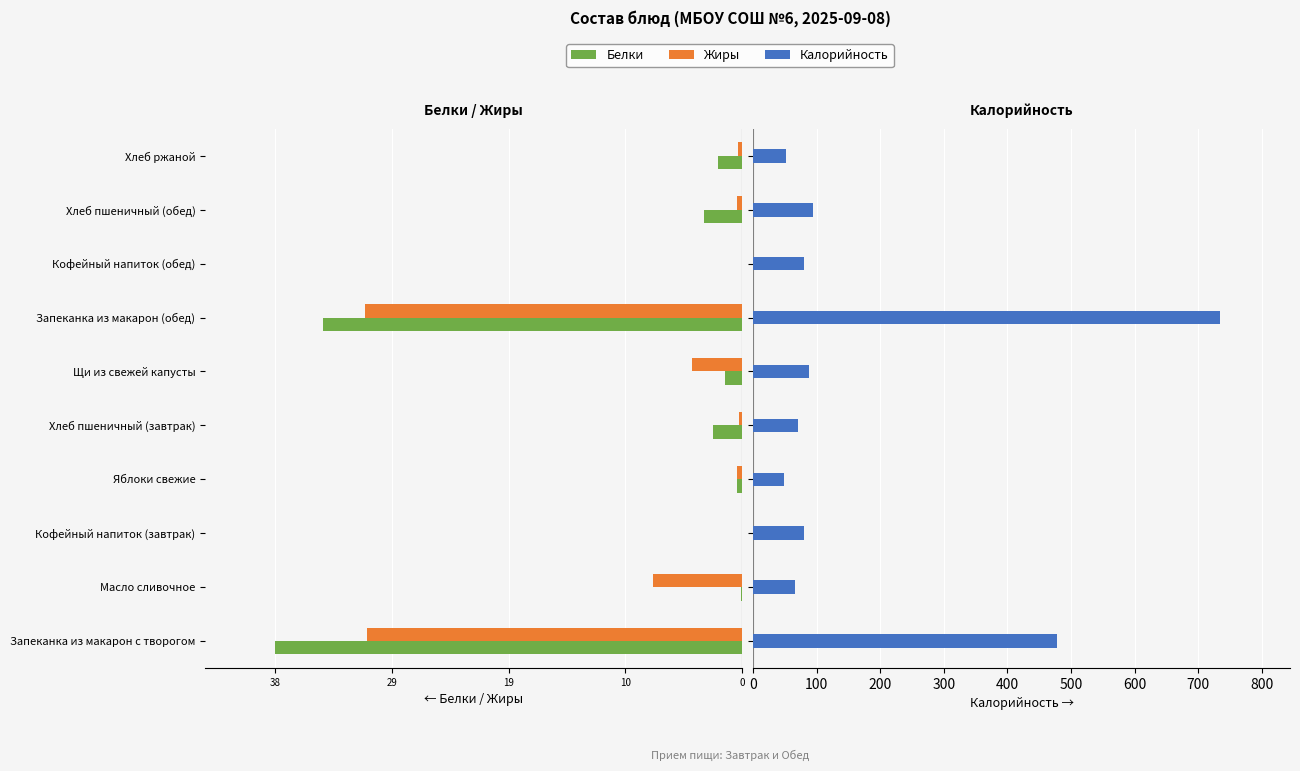

Rank the series by their maximum value, from lowest to highest.

Жиры, Белки, Калорийность